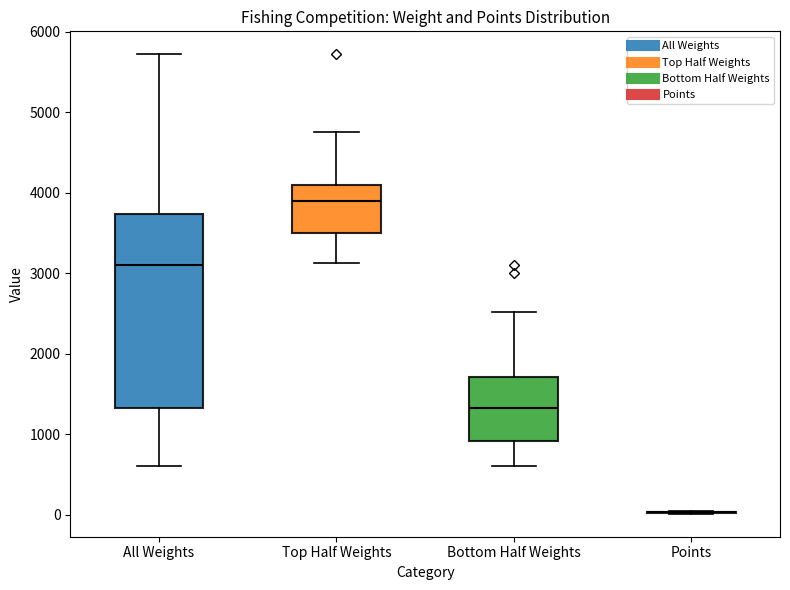

Comparing the boxes themselves (not the whiskers), which one is the tallest?

All Weights